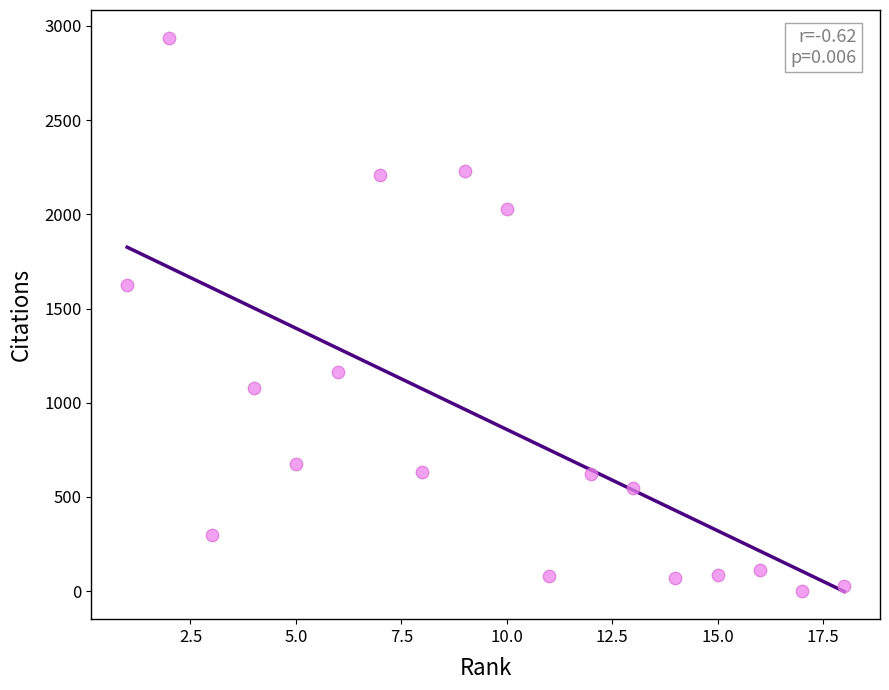

What Y value in the scatter plot is closest to 1468?

1624